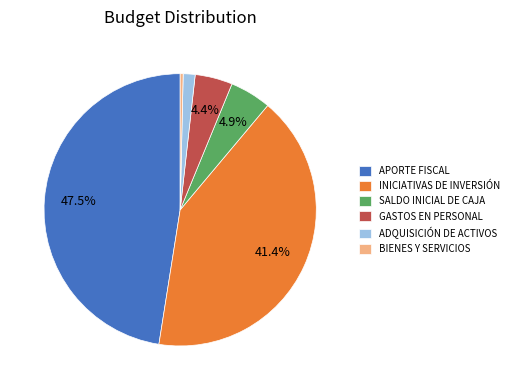

What percentage do INICIATIVAS DE INVERSIÓN and SALDO INICIAL DE CAJA together represent?

46.3%